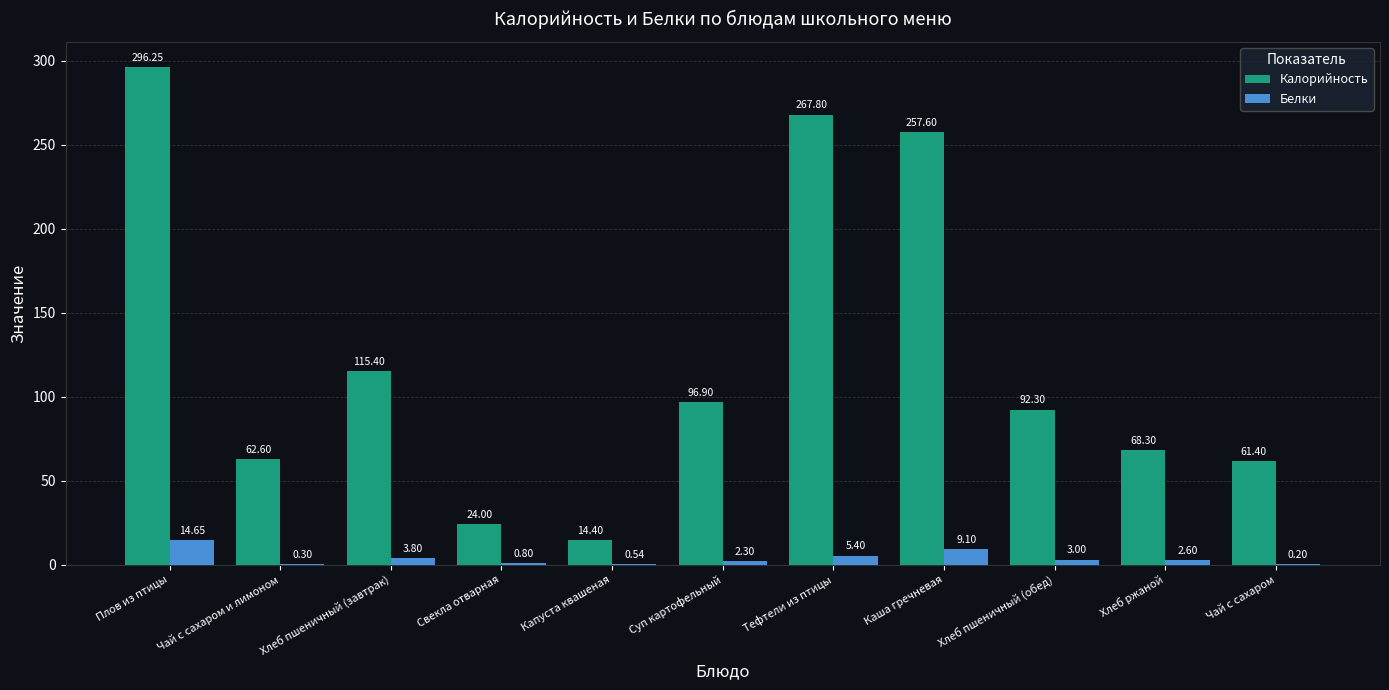

Between Чай с сахаром и лимоном and Чай с сахаром, which series saw the biggest shift?

Калорийность